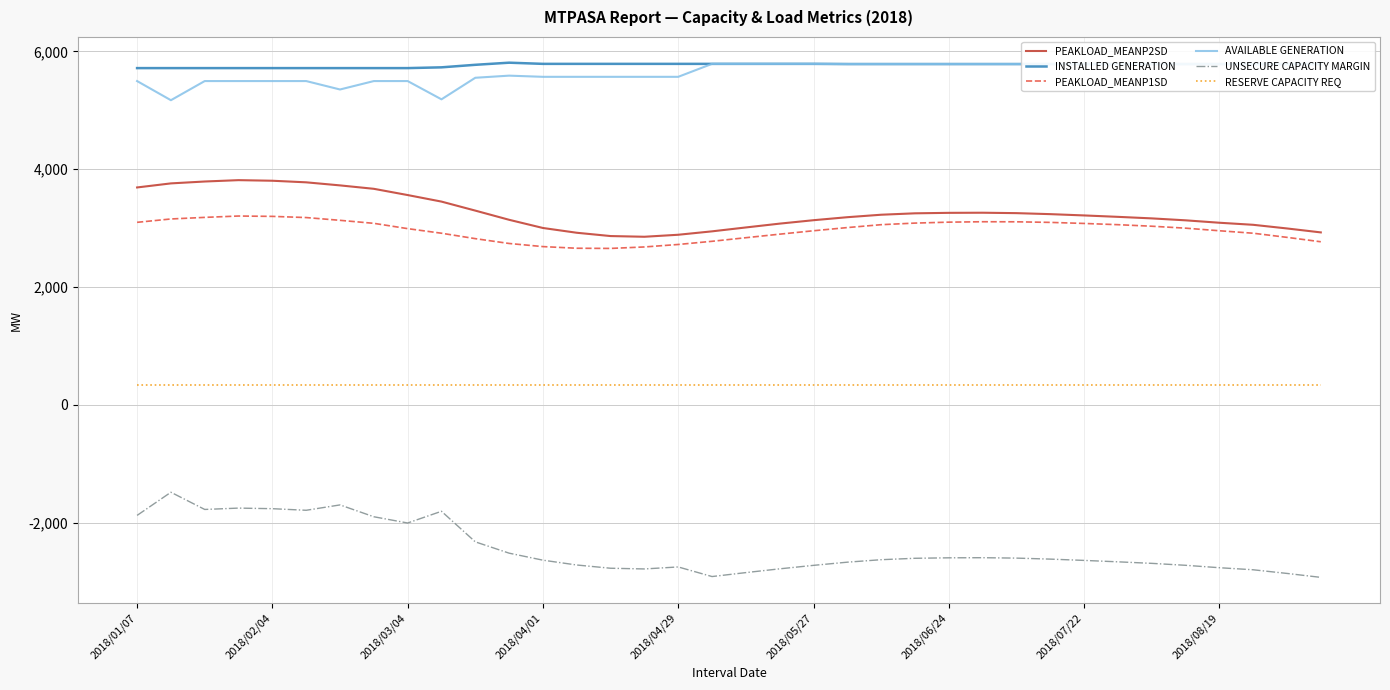

What is the minimum value for INSTALLED GENERATION?

5717